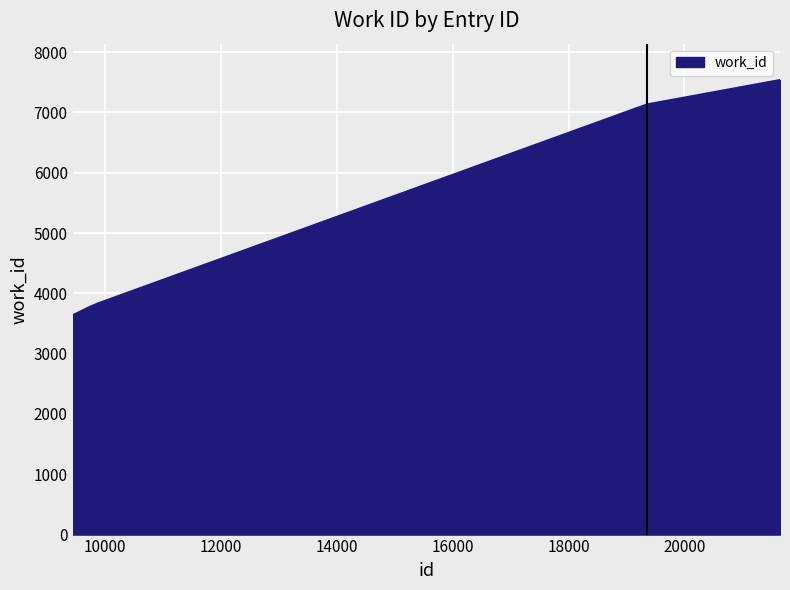

Does the chart display data point markers on the line(s)?

No